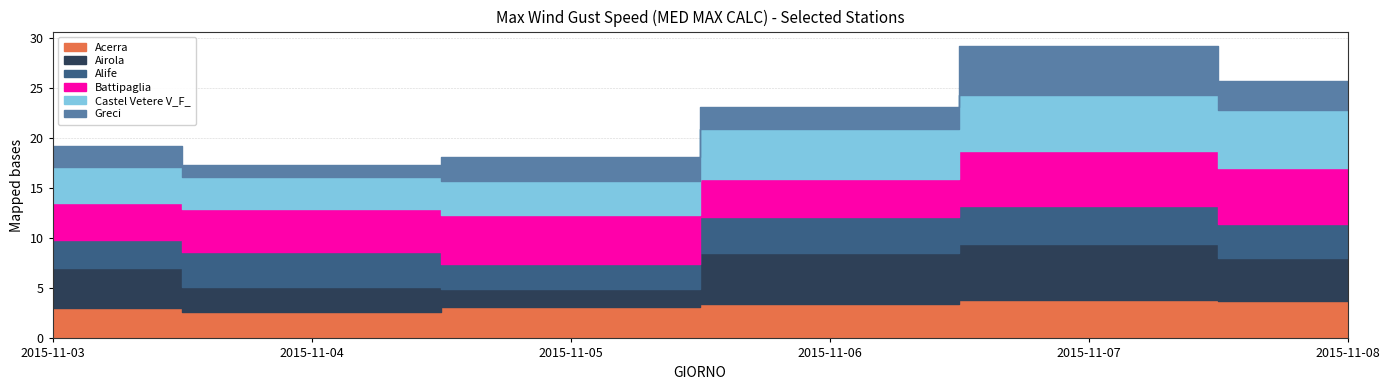

Where is Castel Vetere V_F_ nearest to the value 4?

2015-11-03